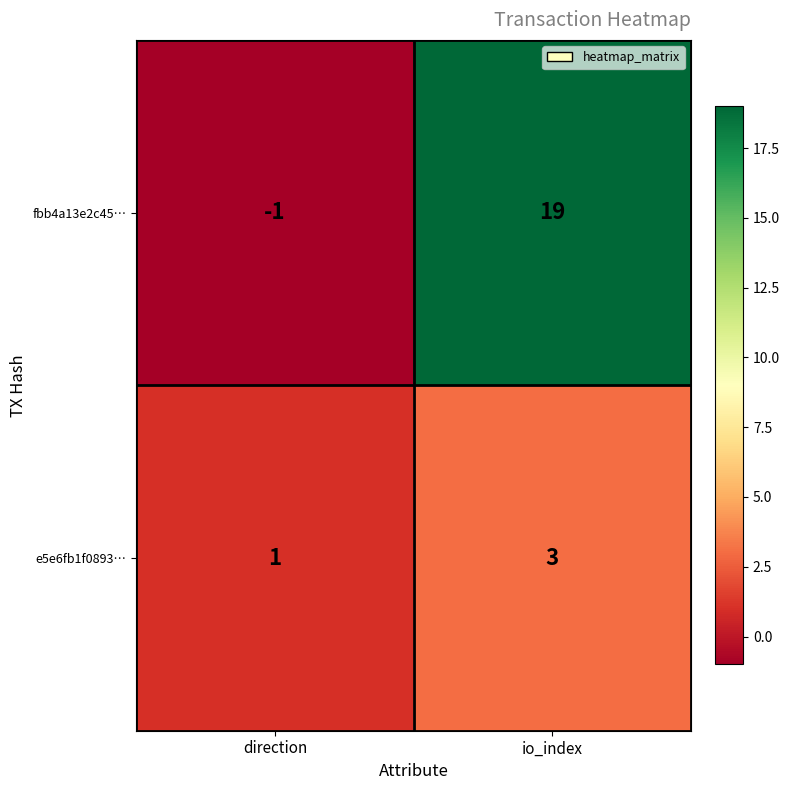

What is the maximum value shown in the chart?

19